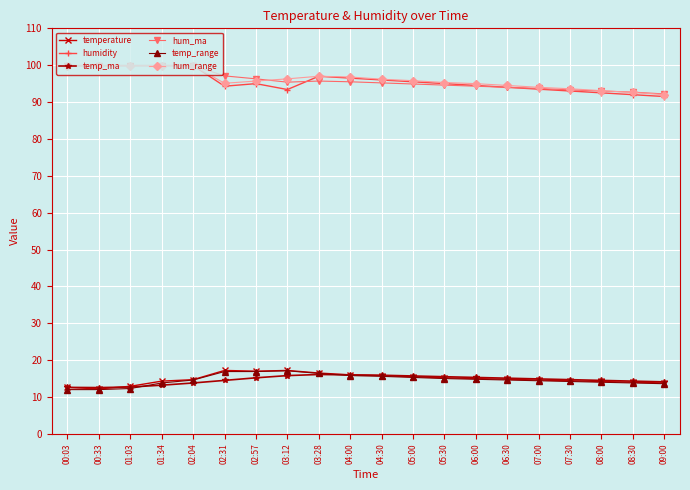

What is the approximate value of hum_ma at 01:03?

99.9